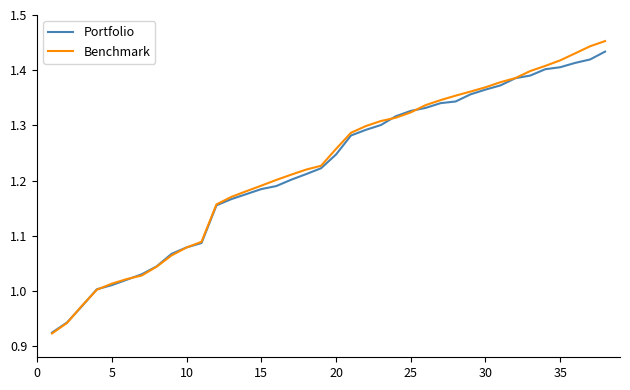

How many lines are shown in the chart?

2